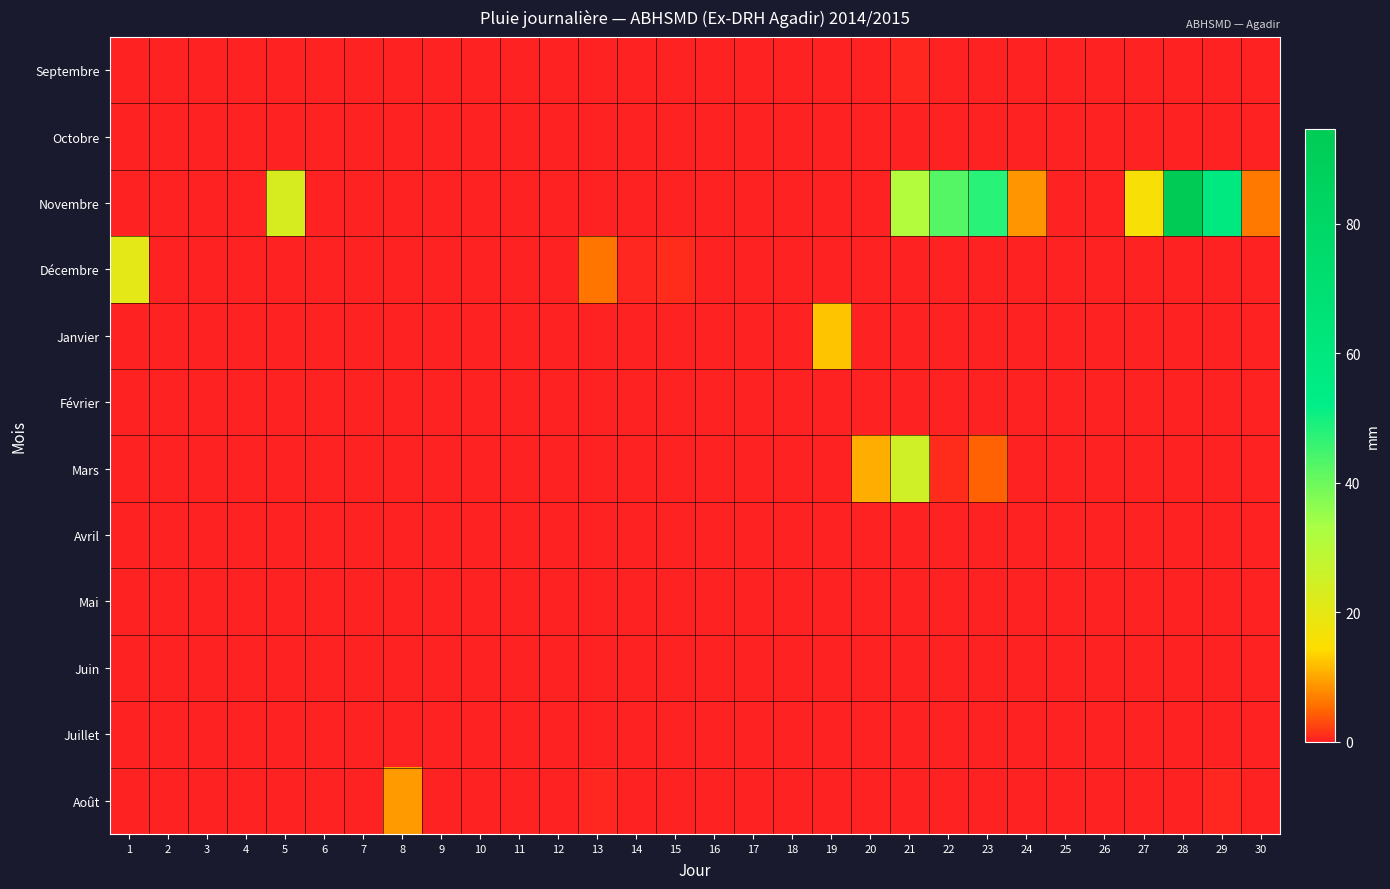

Which series has the widest spread of values?

Novembre